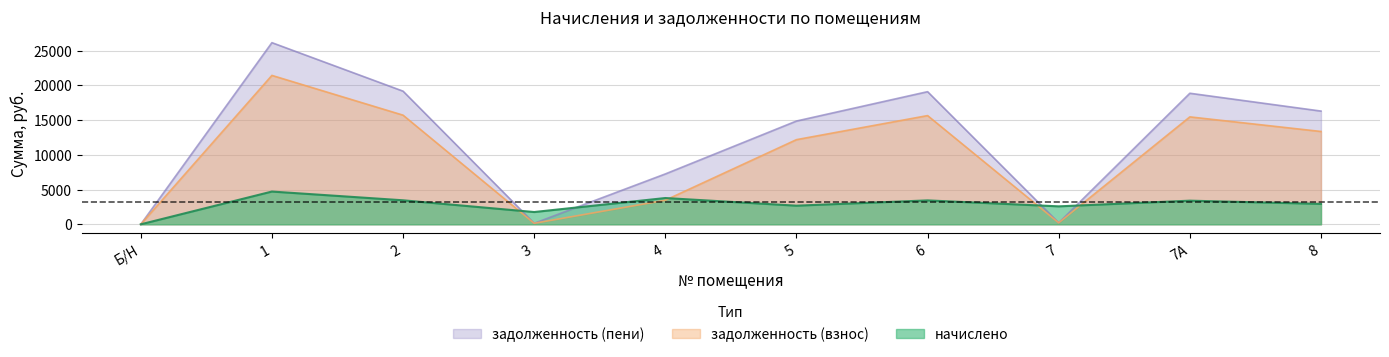

What is the sum of the задолженность (пени) values at 5 and 2?

34030.8